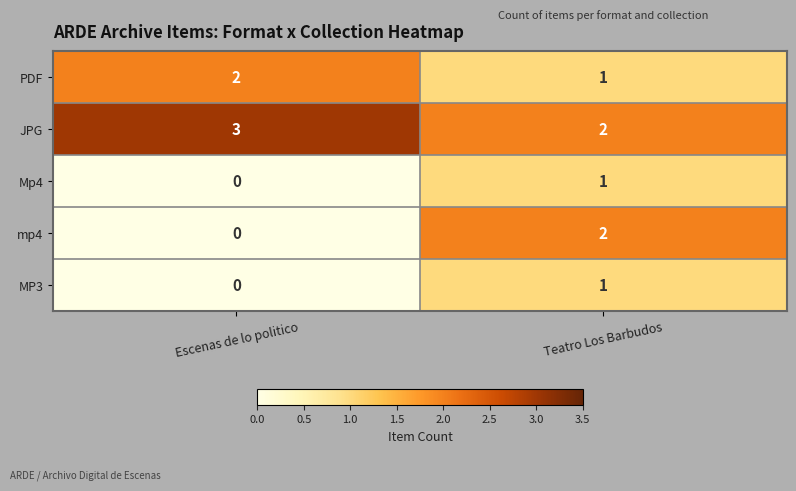

Which series has the largest total across all categories?

JPG